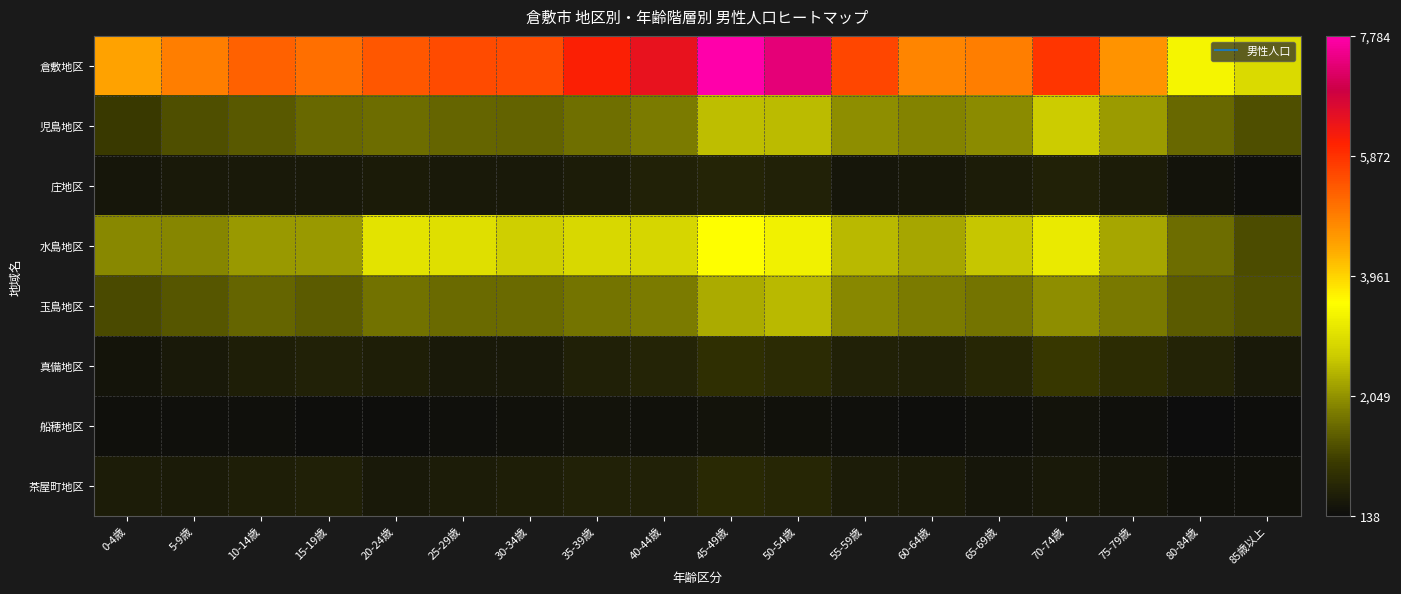

Reading left to right, extract all data points from this chart.

倉敷地区: 0-4歳=4497	5-9歳=4940	10-14歳=5282	15-19歳=5106	20-24歳=5414	25-29歳=5571	30-34歳=5565	35-39歳=6113	40-44歳=6445	45-49歳=7784	50-54歳=7347	55-59歳=5605	60-64歳=4851	65-69歳=4935	70-74歳=5821	75-79歳=4666	80-84歳=3380	85歳以上=2929
児島地区: 0-4歳=996	5-9歳=1263	10-14歳=1383	15-19歳=1557	20-24歳=1627	25-29歳=1541	30-34歳=1487	35-39歳=1650	40-44歳=1782	45-49歳=2533	50-54歳=2505	55-59歳=2007	60-64歳=1879	65-69歳=1967	70-74歳=2697	75-79歳=2167	80-84歳=1546	85歳以上=1252
庄地区: 0-4歳=336	5-9歳=378	10-14歳=397	15-19歳=406	20-24歳=421	25-29歳=406	30-34歳=377	35-39歳=453	40-44歳=540	45-49歳=606	50-54歳=542	55-59歳=342	60-64歳=371	65-69歳=452	70-74歳=531	75-79歳=463	80-84歳=284	85歳以上=212
水島地区: 0-4歳=1937	5-9歳=1923	10-14歳=2135	15-19歳=2124	20-24歳=3068	25-29歳=3025	30-34歳=2765	35-39歳=2892	40-44歳=2870	45-49歳=3533	50-54歳=3315	55-59歳=2489	60-64歳=2268	65-69歳=2619	70-74歳=3191	75-79歳=2286	80-84歳=1624	85歳以上=1219
玉島地区: 0-4歳=1195	5-9歳=1351	10-14歳=1537	15-19歳=1419	20-24歳=1665	25-29歳=1575	30-34歳=1600	35-39歳=1700	40-44歳=1795	45-49歳=2338	50-54歳=2477	55-59歳=1938	60-64歳=1787	65-69歳=1696	70-74歳=1999	75-79歳=1769	80-84歳=1403	85歳以上=1244
真備地区: 0-4歳=288	5-9歳=405	10-14歳=482	15-19歳=542	20-24歳=483	25-29歳=399	30-34歳=380	35-39歳=498	40-44歳=615	45-49歳=815	50-54歳=735	55-59歳=534	60-64歳=514	65-69歳=633	70-74歳=951	75-79歳=754	80-84歳=578	85歳以上=387
船穂地区: 0-4歳=209	5-9歳=220	10-14歳=209	15-19歳=182	20-24歳=177	25-29歳=214	30-34歳=247	35-39歳=273	40-44歳=252	45-49歳=266	50-54歳=244	55-59歳=221	60-64歳=194	65-69歳=223	70-74歳=279	75-79歳=220	80-84歳=138	85歳以上=172
茶屋町地区: 0-4歳=441	5-9歳=422	10-14歳=496	15-19歳=524	20-24歳=379	25-29歳=452	30-34歳=478	35-39歳=533	40-44歳=550	45-49歳=689	50-54歳=632	55-59歳=440	60-64歳=423	65-69歳=338	70-74歳=399	75-79歳=324	80-84歳=245	85歳以上=237